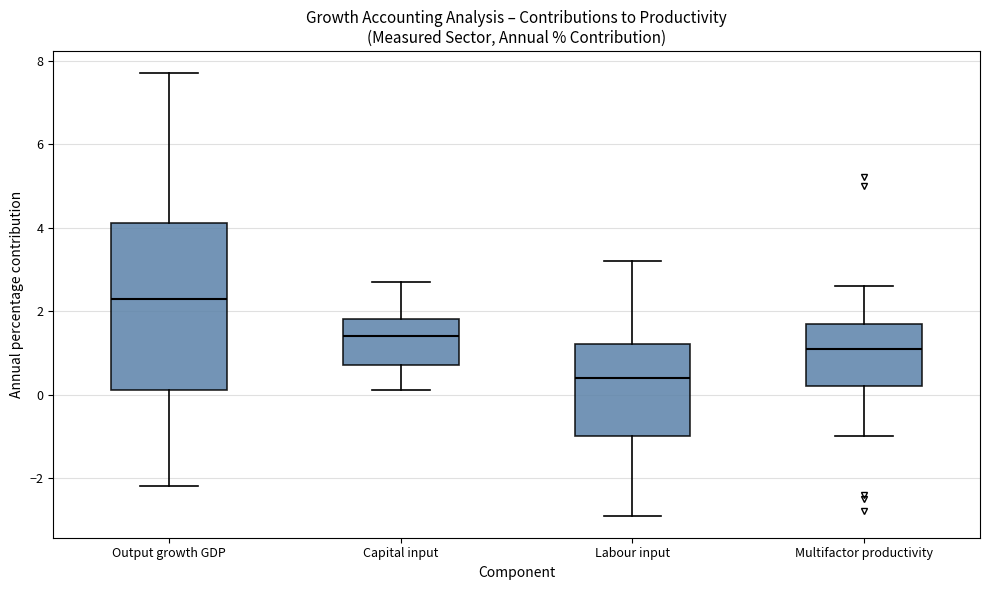

Where is the upper edge of the box for Capital input on the y-axis? The values are not printed on the chart, so give them approximately, as read against the axis.

1.8